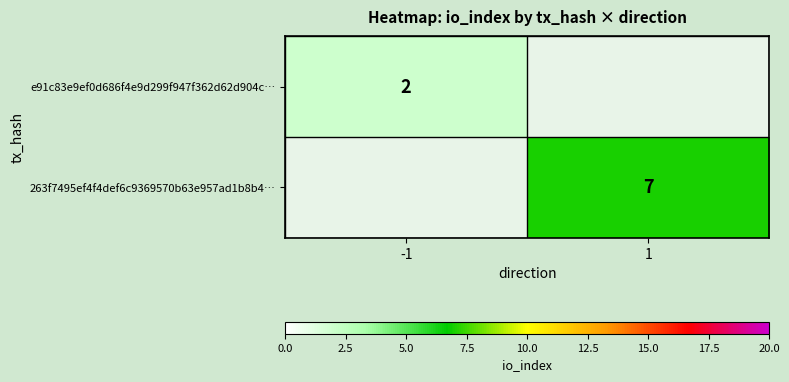

The value of e91c83e9ef0d686f4e9d299f947f362d62d904c… at -1 is 2. True or false?

True